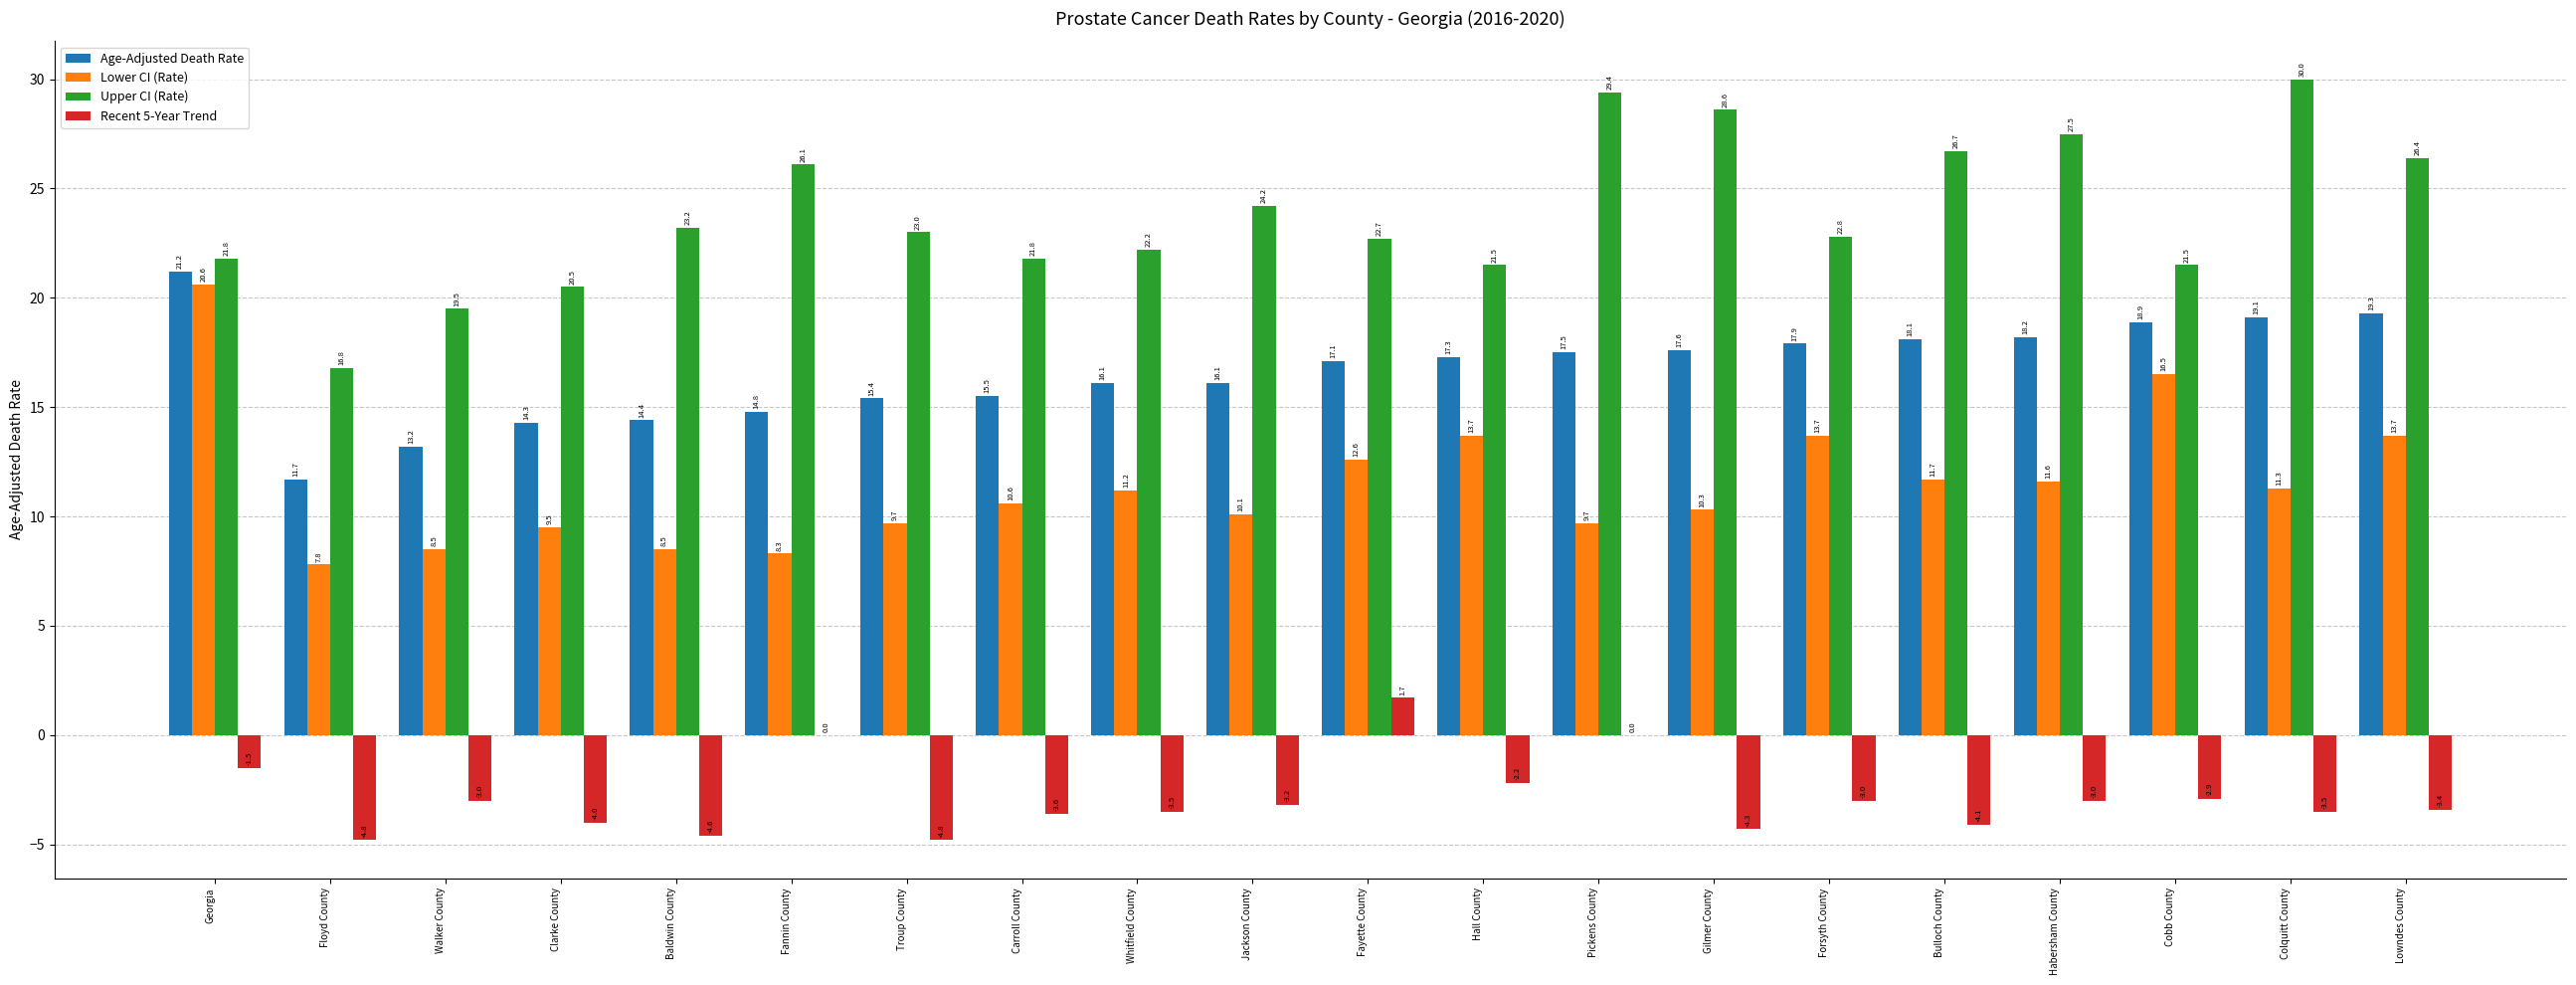

What is the sum of the Age-Adjusted Death Rate values at Baldwin County and Carroll County?

29.9